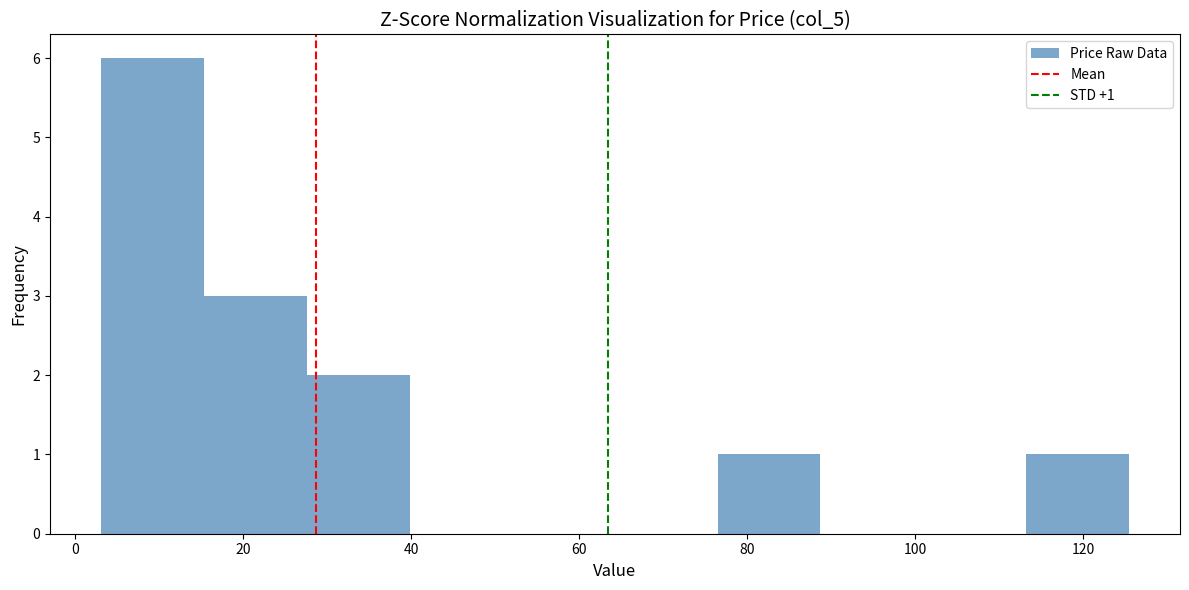

Which range on the x-axis has the tallest bar?

4 to 16